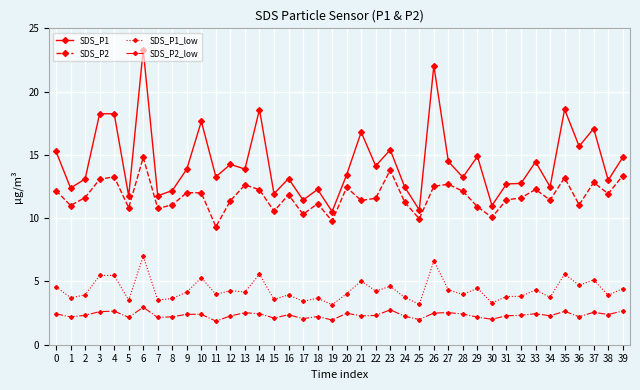

True or false: SDS_P2 and SDS_P2_low cross at least once.

False